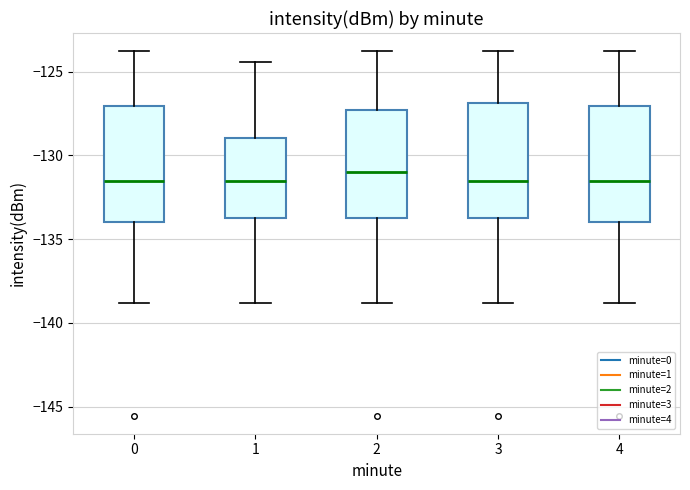

Reading left to right, read every box against the y-axis: the position of its median line, the range the box covers, and the ends of its whiskers. The values are not printed on the chart, so give them approximately, as read against the axis.

0: median -131.5, box -134.0 to -127.0, whiskers -139.0 to -124.0
1: median -131.5, box -133.5 to -129.0, whiskers -139.0 to -124.5
2: median -131.0, box -133.5 to -127.5, whiskers -139.0 to -124.0
3: median -131.5, box -133.5 to -127.0, whiskers -139.0 to -124.0
4: median -131.5, box -134.0 to -127.0, whiskers -139.0 to -124.0